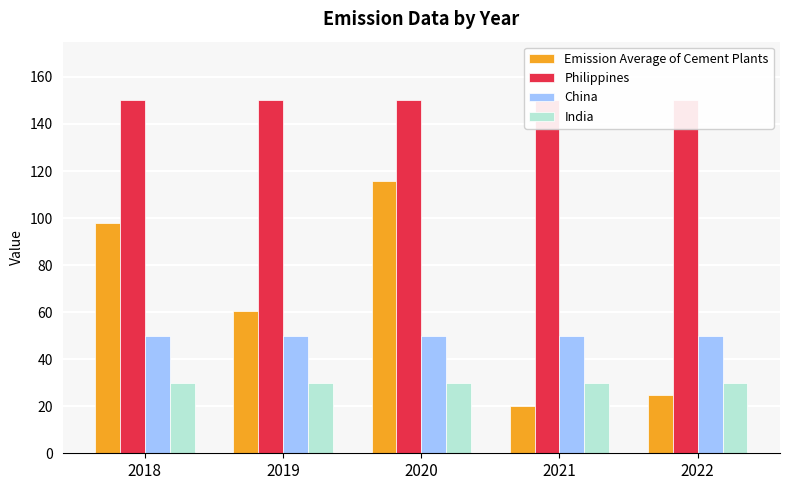

Count the number of categories in the chart.

5